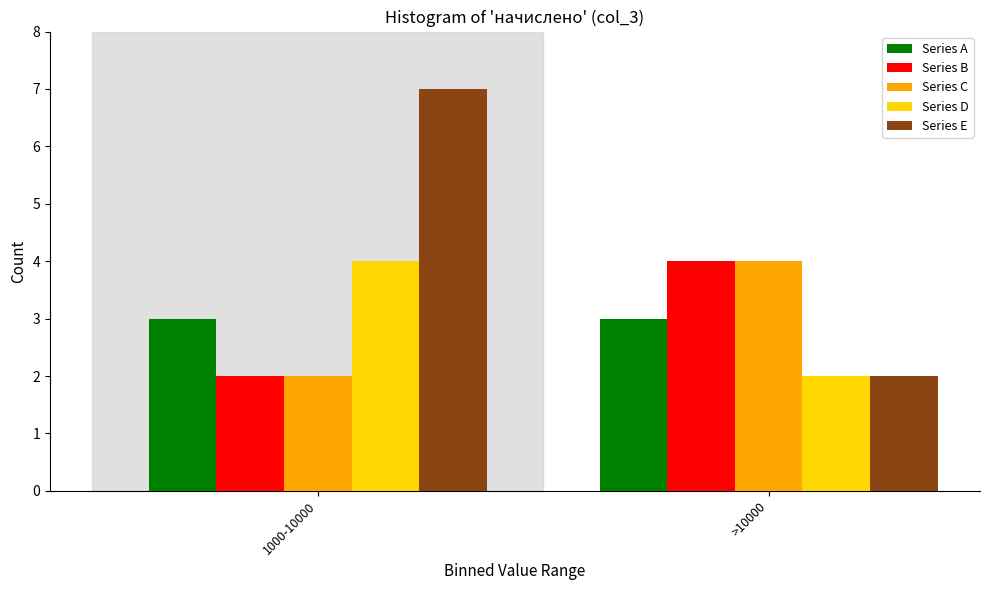

Reading left to right, transcribe all the data shown in this chart.

Series A: 1000-10000=3	>10000=3
Series B: 1000-10000=2	>10000=4
Series C: 1000-10000=2	>10000=4
Series D: 1000-10000=4	>10000=2
Series E: 1000-10000=7	>10000=2